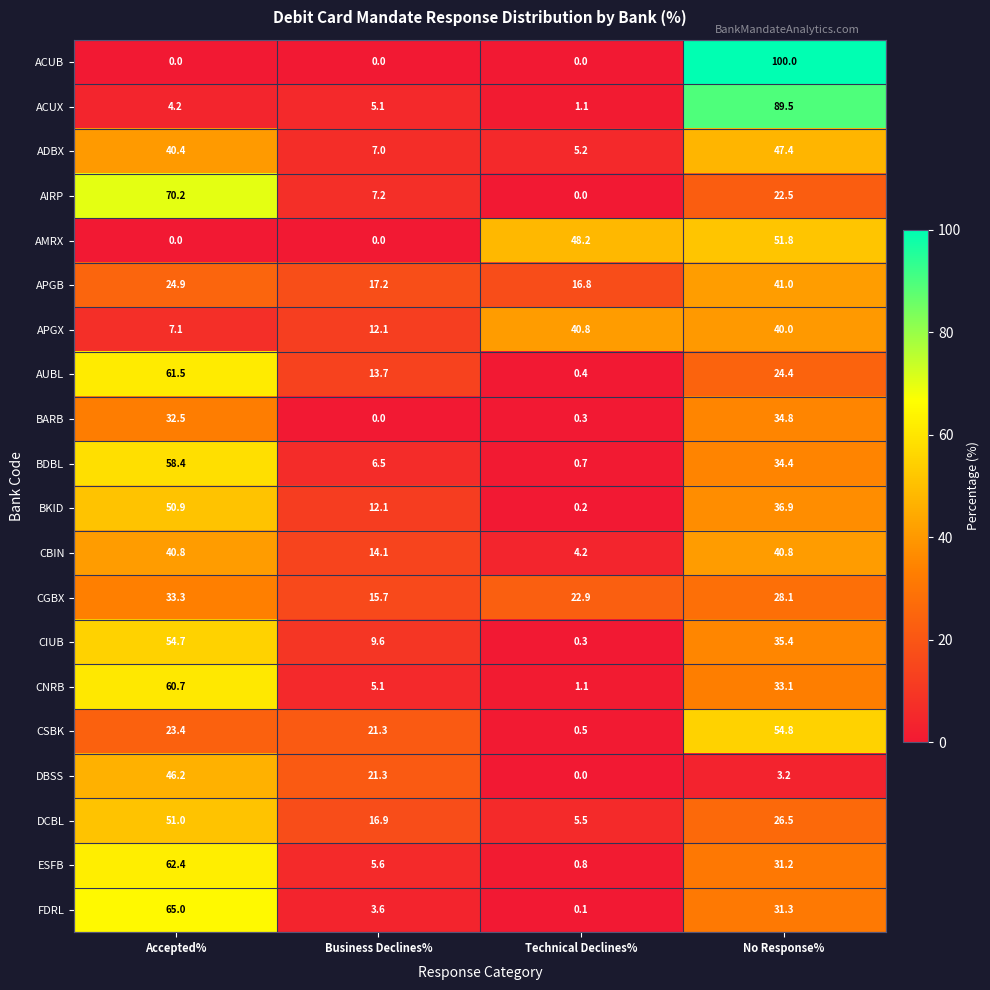

Is it true that ACUX equals 7.5 at Business Declines%?

False